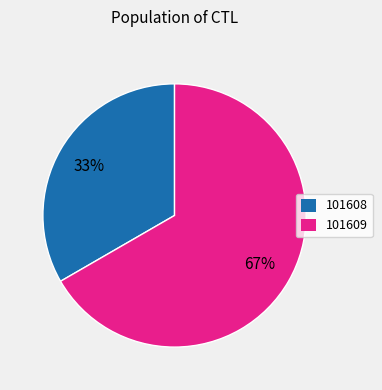

Rank the categories by value from highest to lowest.

101609, 101608